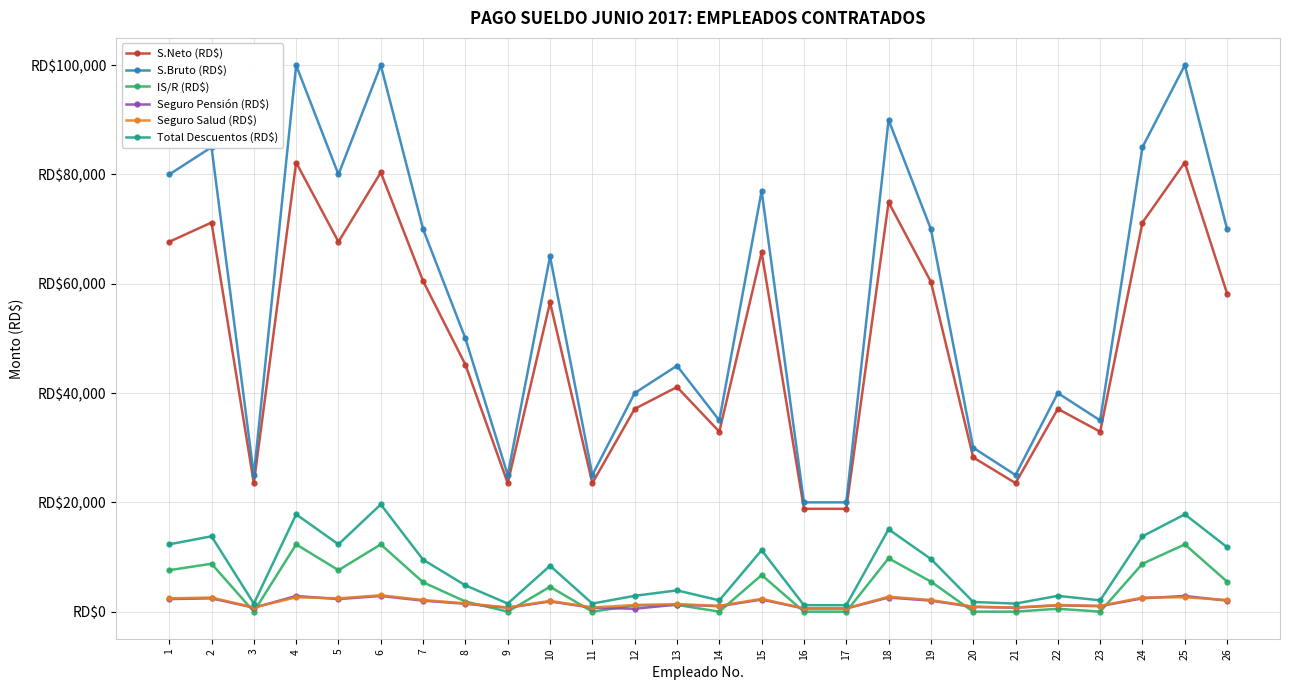

Is this an area chart (filled region under the line)?

No